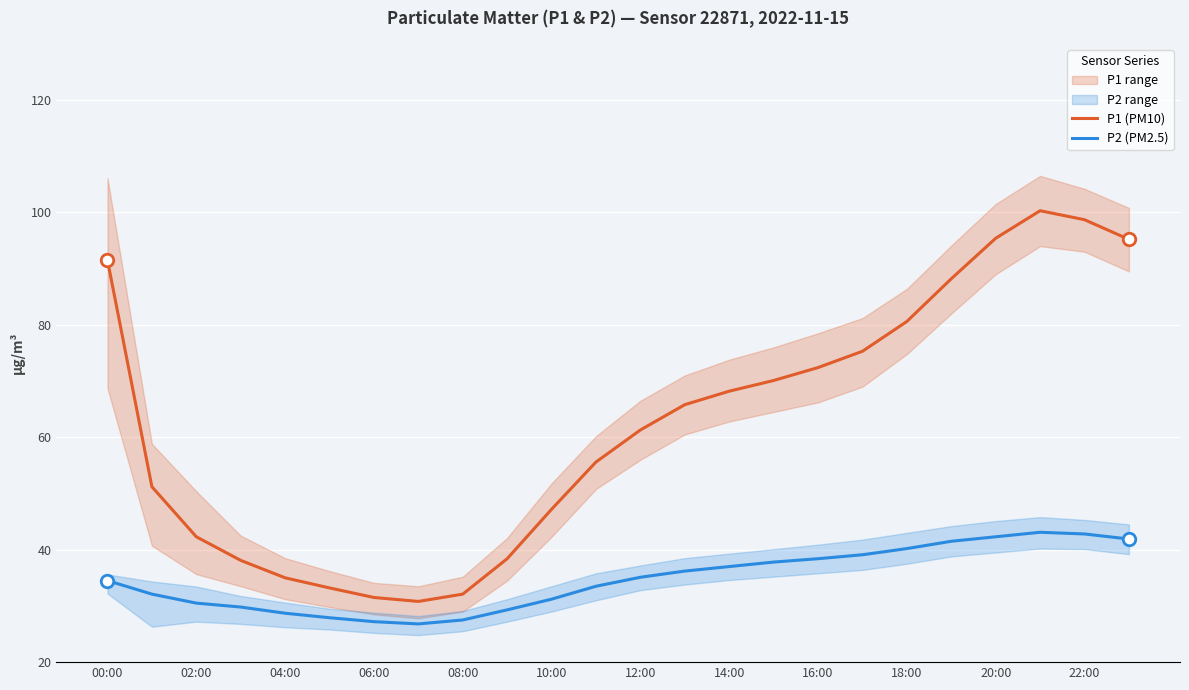

What is the maximum value for P2 (PM2.5)?

43.1